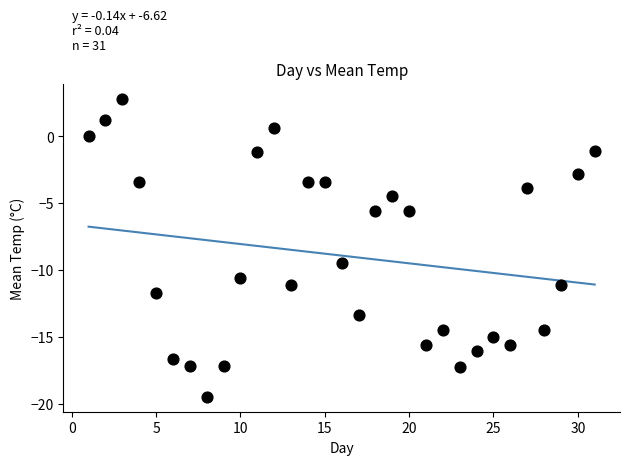

What Y value in the scatter plot is closest to -8?

-9.5